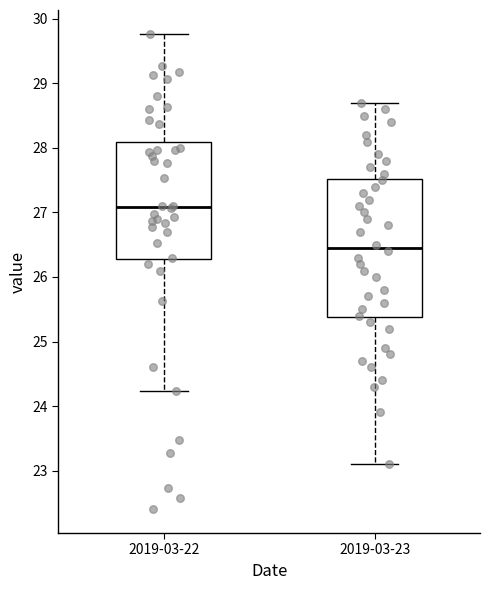

Which box is the tallest, from its lower edge to its upper edge?

2019-03-23